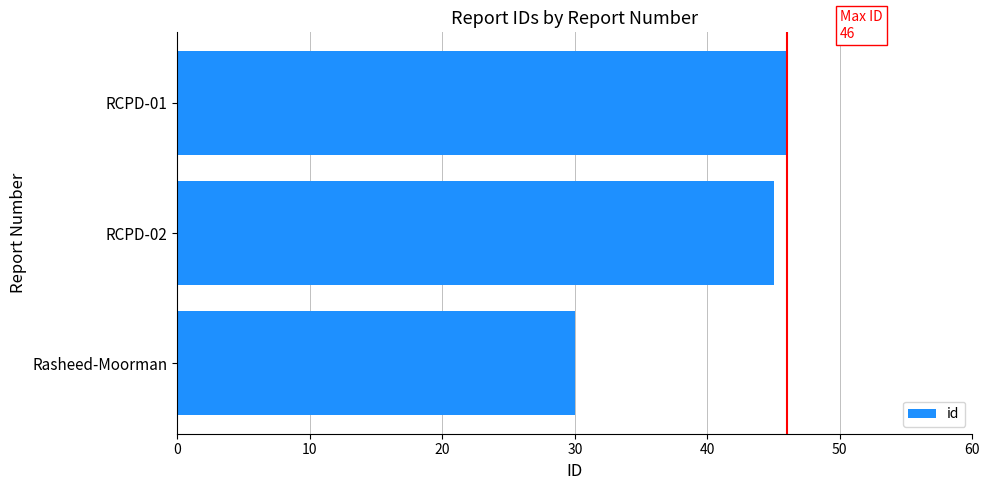

List the labels in order of value, smallest first.

Rasheed-Moorman, RCPD-02, RCPD-01